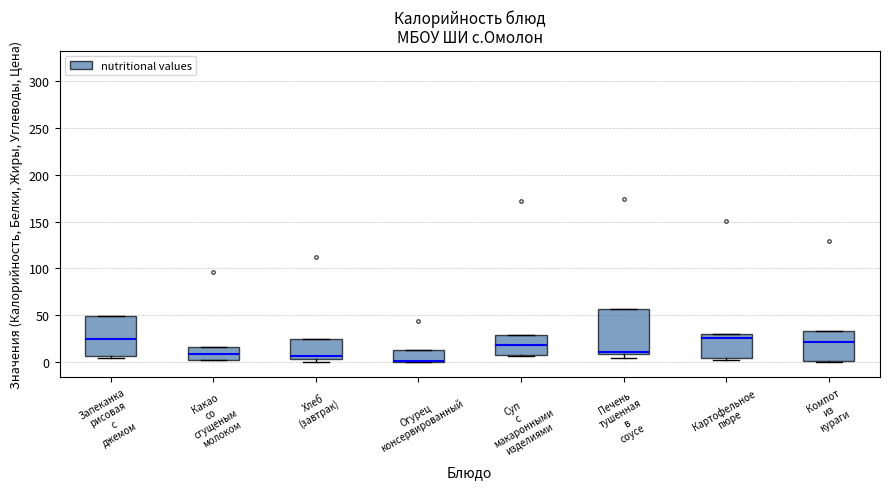

Reading left to right, read every box against the y-axis: the position of its median line, the range the box covers, and the ends of its whiskers. The values are not printed on the chart, so give them approximately, as read against the axis.

Запеканка рисовая с джемом: median 25, box 5 to 50, whiskers 5 (just below the box's lower edge) to 50
Какао со сгущеным молоком: median 10, box 0 to 15, whiskers 0 to 15
Хлеб (завтрак): median 5 (just above the box's lower edge), box 5 to 25, whiskers 0 to 25
Огурец консервированный: median 0 (drawn on the box's lower edge), box 0 to 15, whiskers 0 to 15
Суп с макаронными изделиями: median 20, box 10 to 30, whiskers 5 to 30
Печень тушенная в соусе: median 10 (just above the box's lower edge), box 10 to 55, whiskers 5 to 55
Картофельное пюре: median 25, box 5 to 30, whiskers 5 (just below the box's lower edge) to 30
Компот из кураги: median 20, box 0 to 35, whiskers 0 to 35